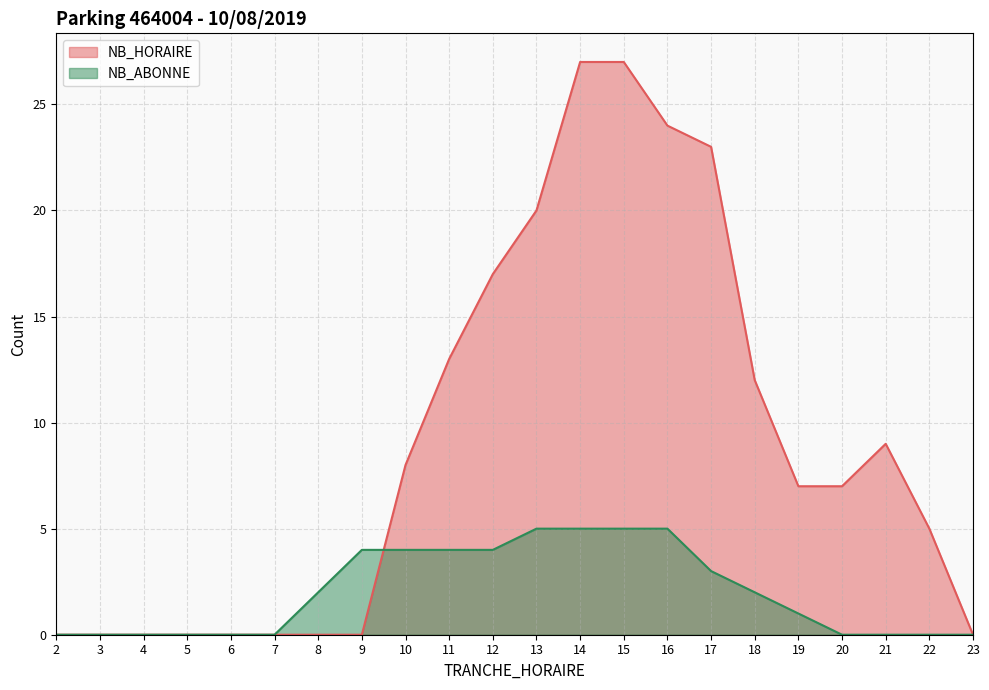

Where do NB_HORAIRE and NB_ABONNE first cross each other?

9 and 10